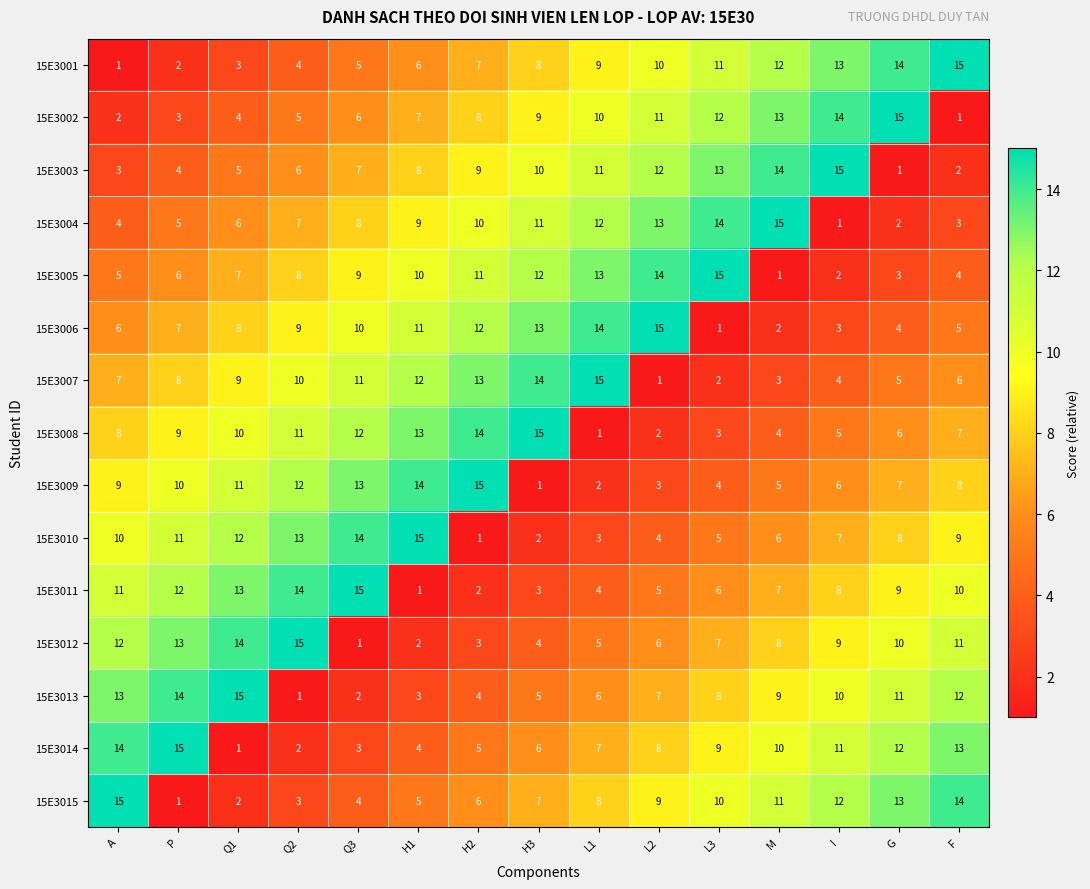

True or false: 15E3011 has a value of 1 at H1.

True